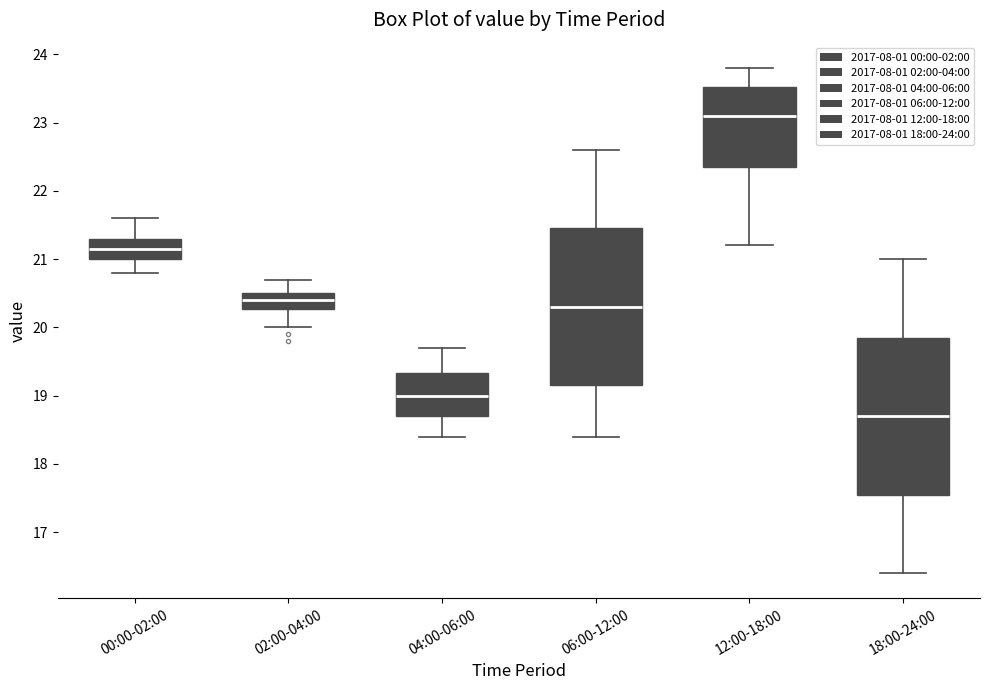

Where does the upper whisker of the box for 02:00-04:00 end on the y-axis? The values are not printed on the chart, so give them approximately, as read against the axis.

20.7